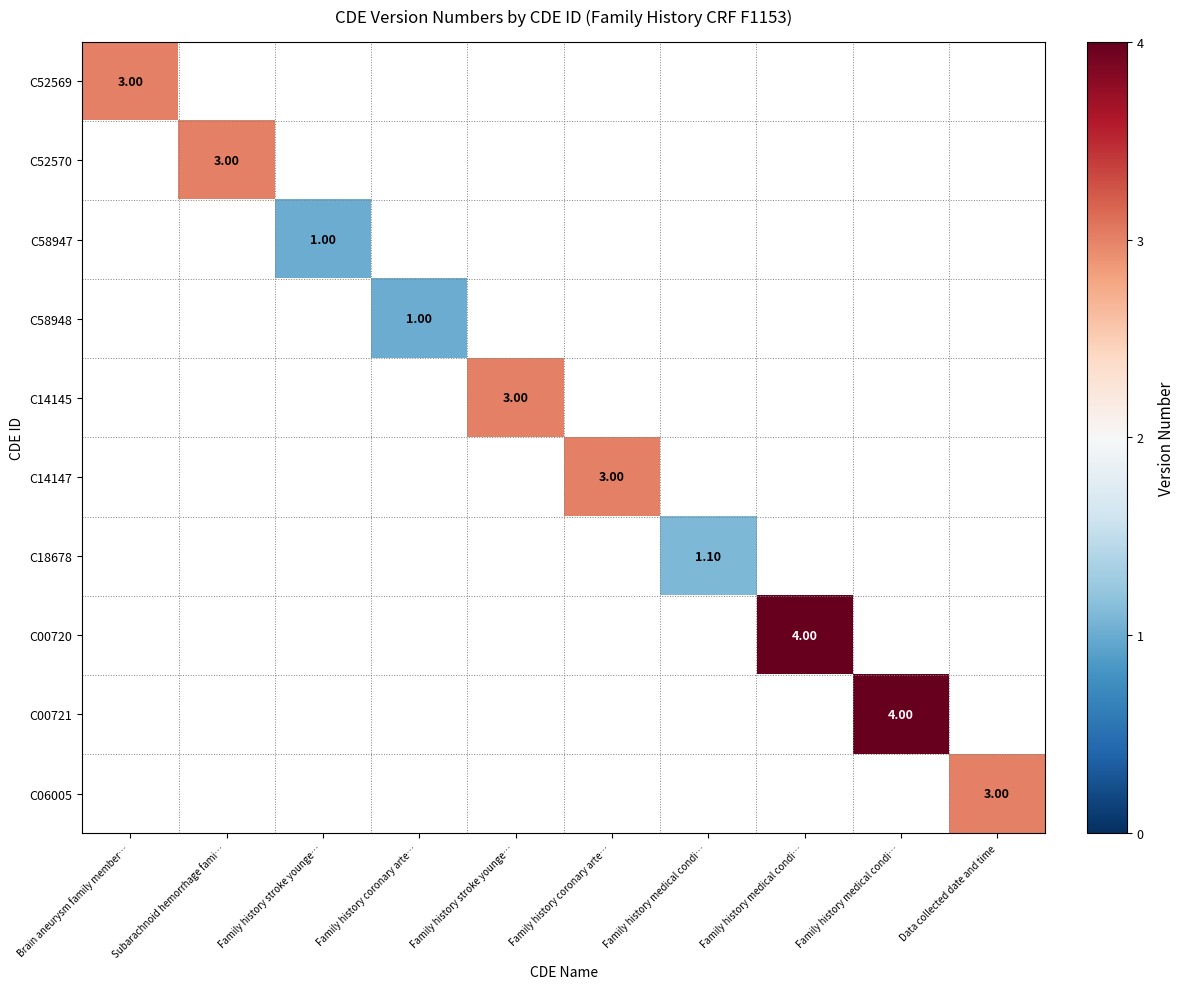

What is the minimum value shown in the chart?

1.0